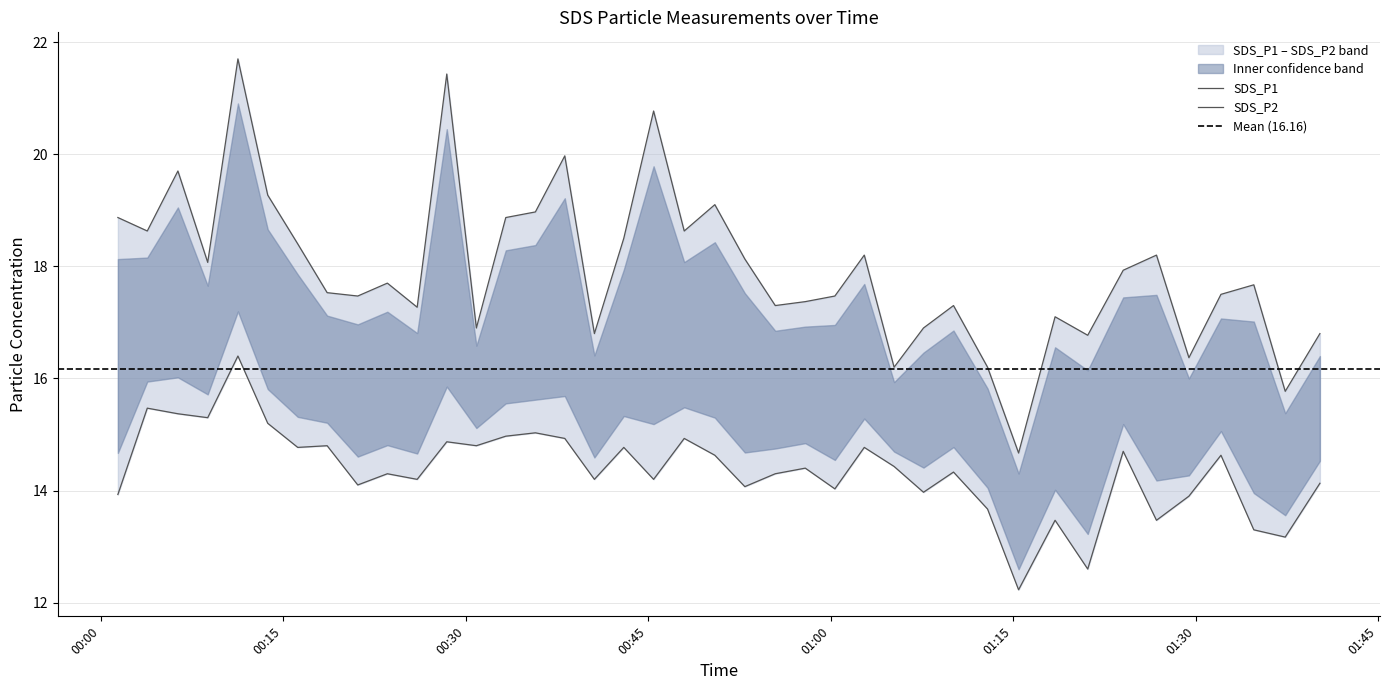

Rank the categories by SDS_P1 value from highest to lowest.

2022/09/23 00:11:17, 2022/09/23 00:28:27, 2022/09/23 00:45:27, 2022/09/23 00:38:09, 2022/09/23 00:06:21, 2022/09/23 00:13:44, 2022/09/23 00:50:29, 2022/09/23 00:35:44, 2022/09/23 00:01:25, 2022/09/23 00:33:18, 2022/09/23 00:03:50, 2022/09/23 00:47:58, 2022/09/23 00:43:00, 2022/09/23 00:16:12, 2022/09/23 01:02:46, 2022/09/23 01:26:47, 2022/09/23 00:52:57, 2022/09/23 00:08:48, 2022/09/23 01:24:03, 2022/09/23 00:23:34, 2022/09/23 01:34:47, 2022/09/23 00:18:37, 2022/09/23 01:32:05, 2022/09/23 00:21:08, 2022/09/23 01:00:21, 2022/09/23 00:57:55, 2022/09/23 00:55:27, 2022/09/23 01:10:06, 2022/09/23 00:26:01, 2022/09/23 01:18:27, 2022/09/23 00:30:53, 2022/09/23 01:07:38, 2022/09/23 00:40:35, 2022/09/23 01:40:13, 2022/09/23 01:21:08, 2022/09/23 01:29:27, 2022/09/23 01:05:13, 2022/09/23 01:12:54, 2022/09/23 01:37:22, 2022/09/23 01:15:27